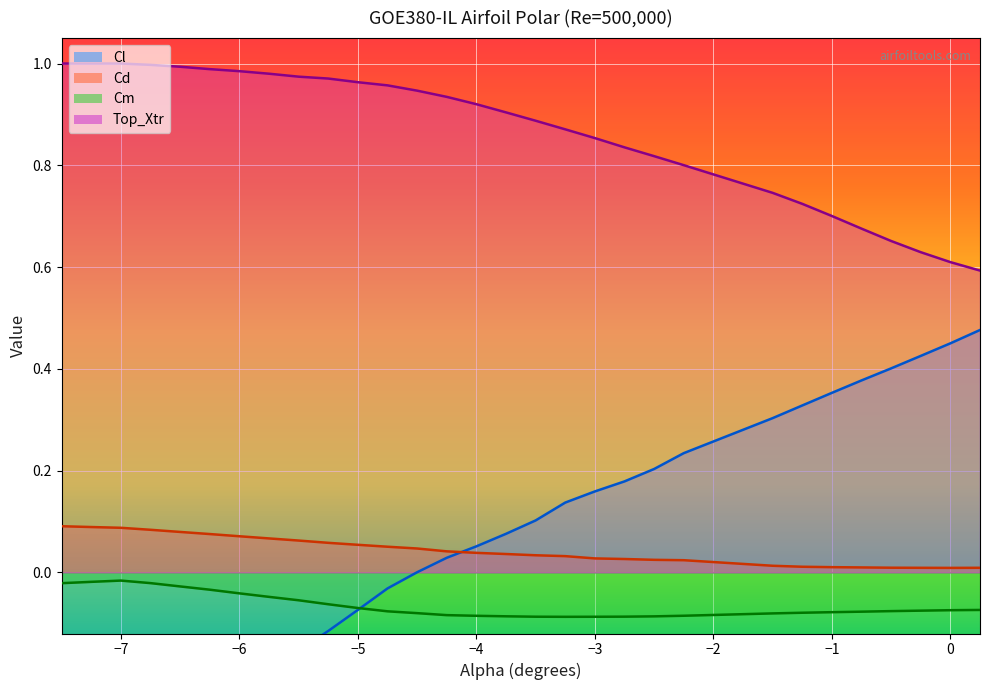

What is the lowest value of the Top_Xtr series?

0.6